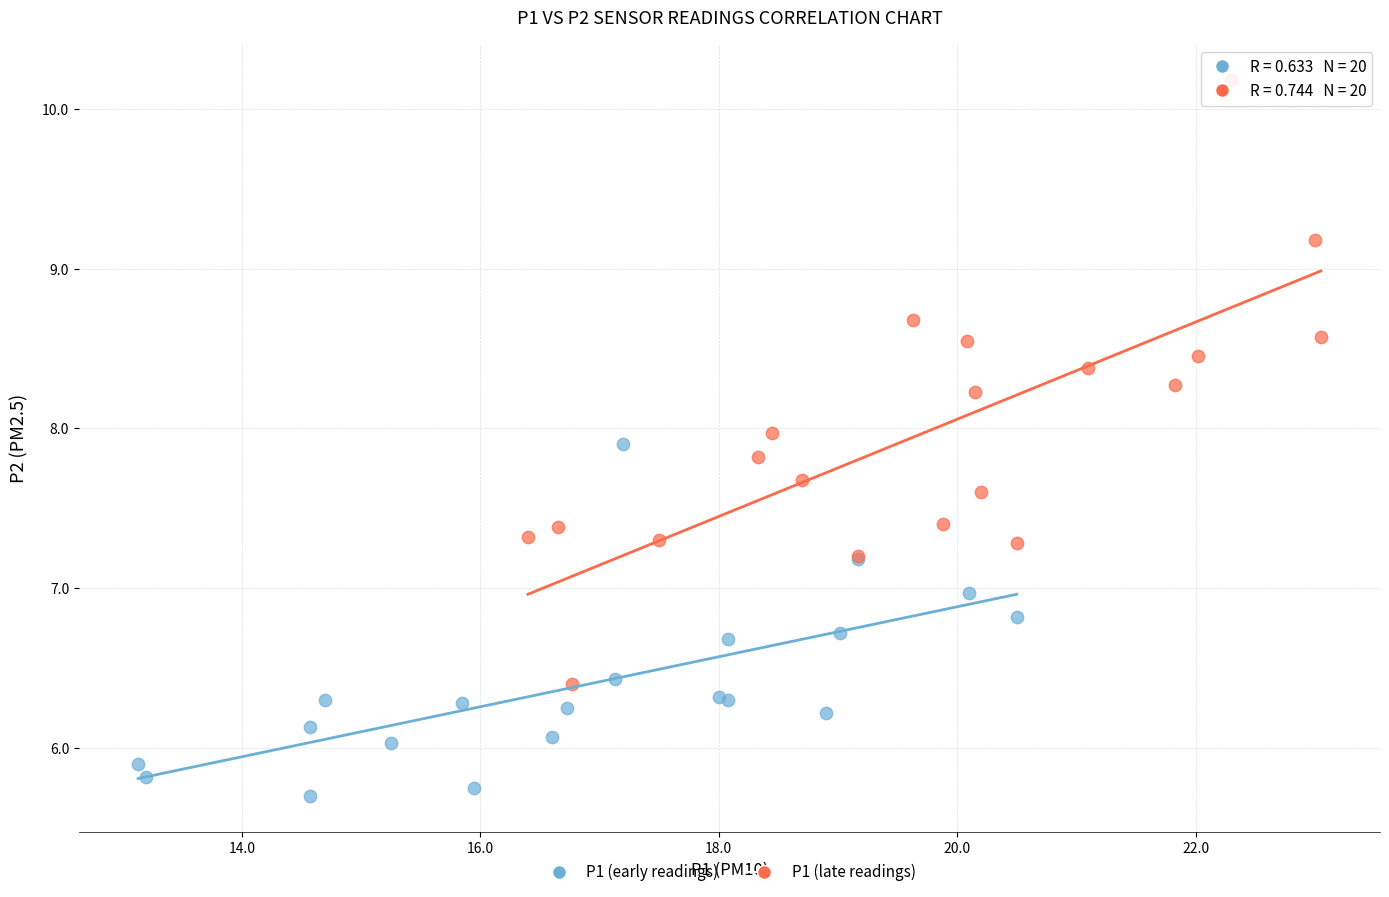

Which series contains the lowest Y value?

P1 (early readings)